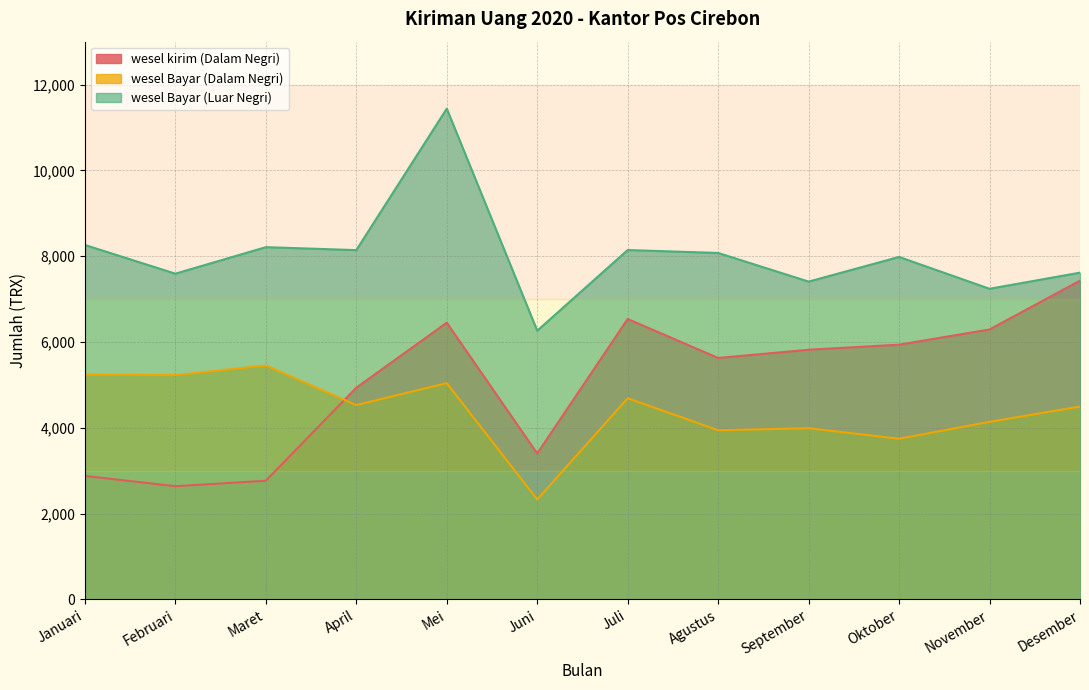

What is the label of the 10th point from the right?

Maret